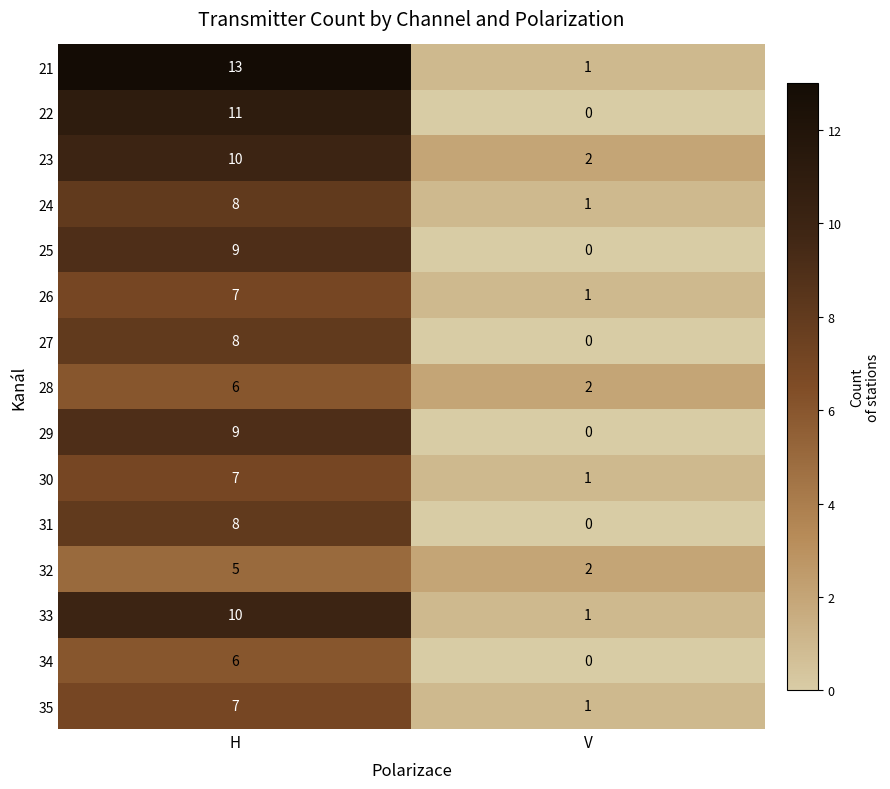

What is the total value across all series at H?

124